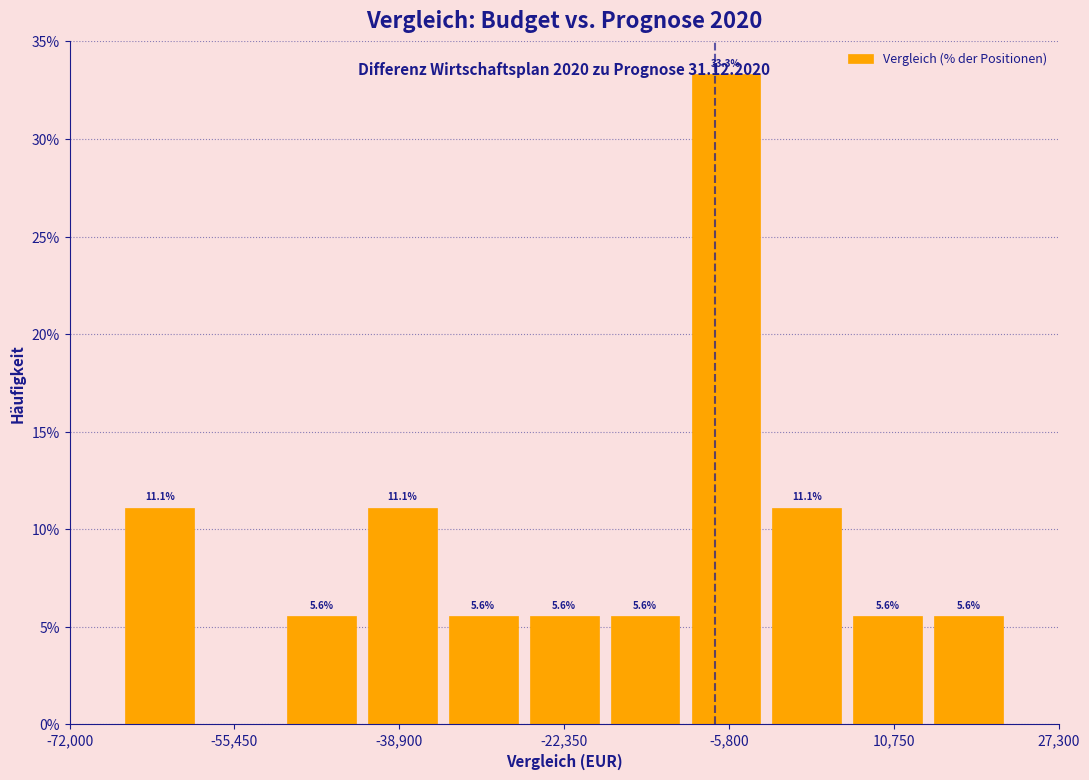

Over which range of the x-axis is the bar tallest?

-10000 to -2000